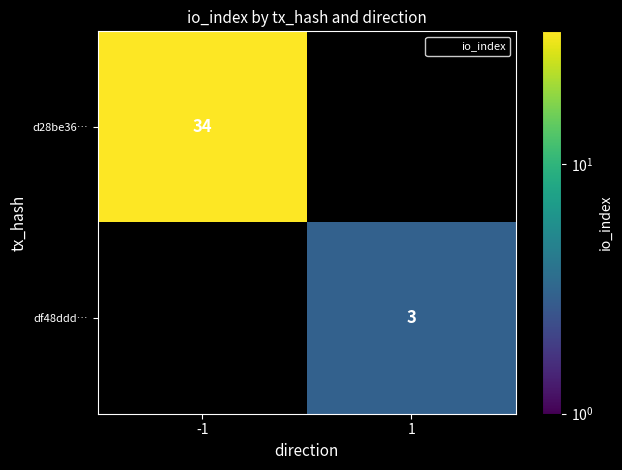

Rank the series at 1 from highest to lowest value.

d28be36…, df48ddd…